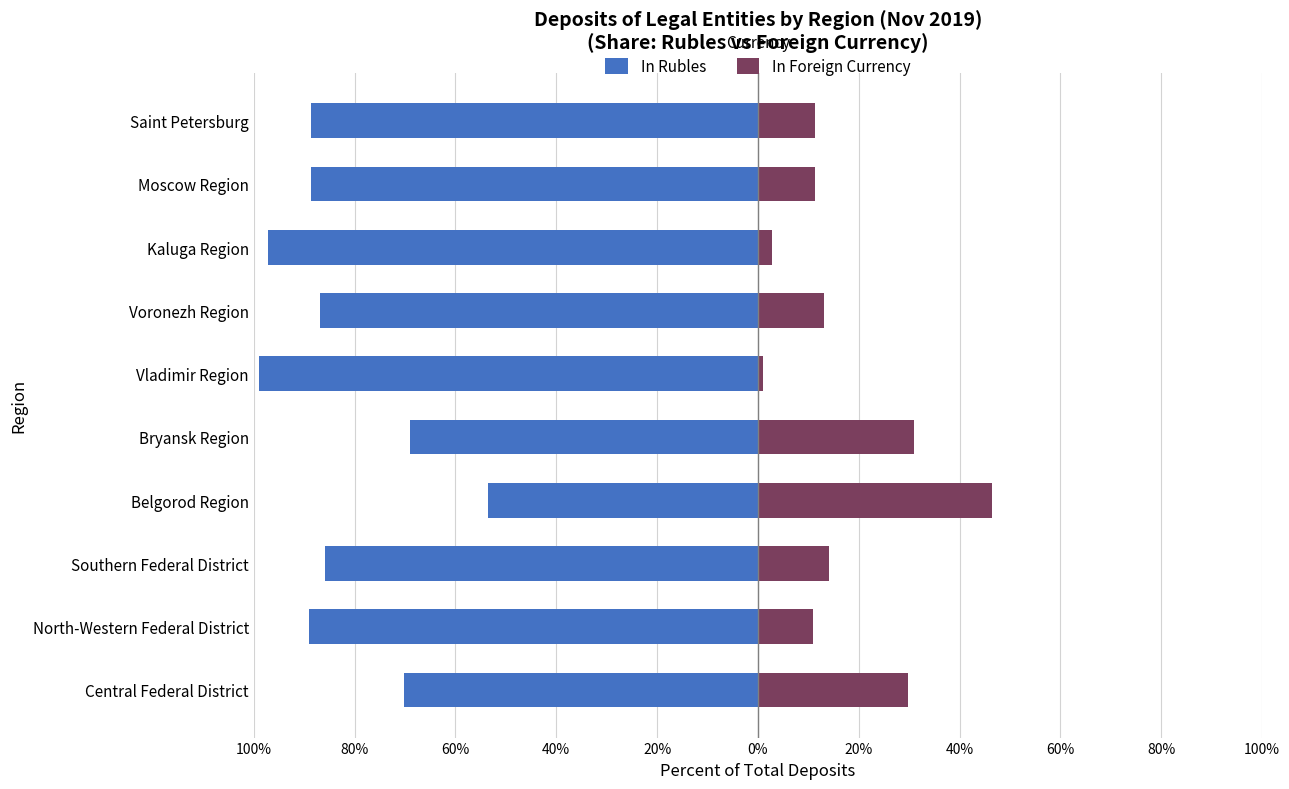

The value of In Rubles at Kaluga Region is -97.3. True or false?

True